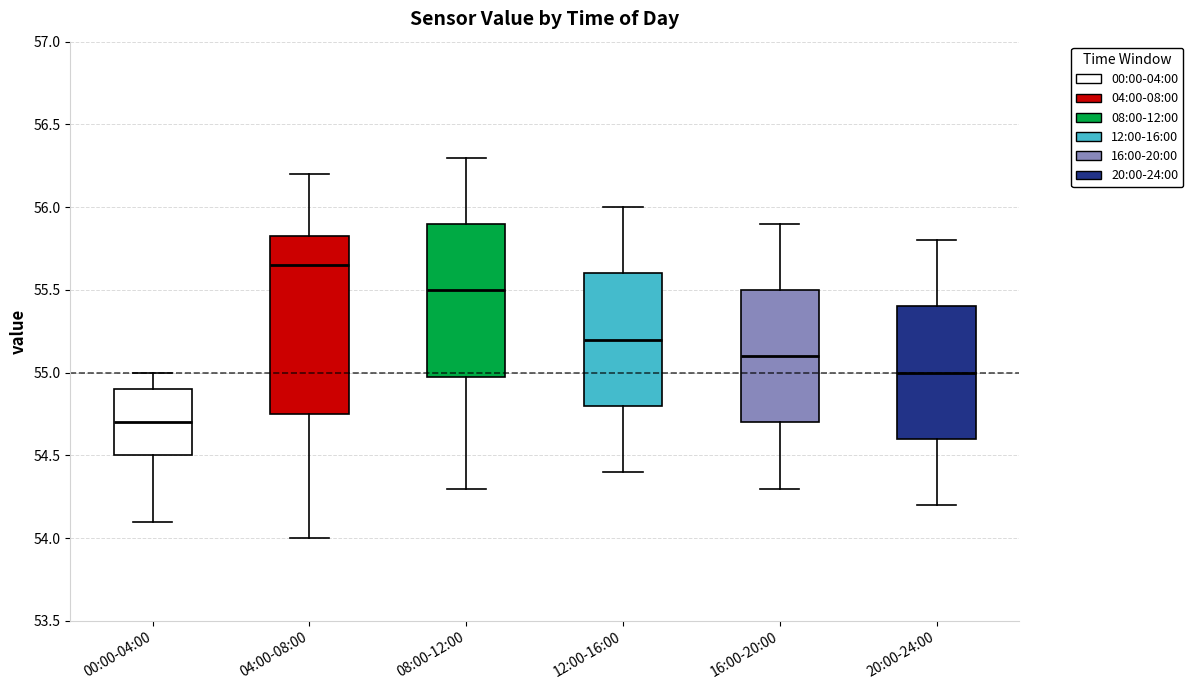

Where does the lower whisker of the box for 20:00-24:00 end on the y-axis? The values are not printed on the chart, so give them approximately, as read against the axis.

54.20